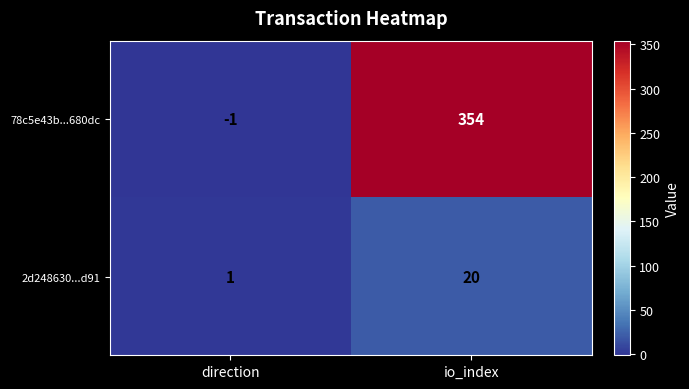

What is the difference between the maximum and minimum values in the 78c5e43b...680dc series?

355